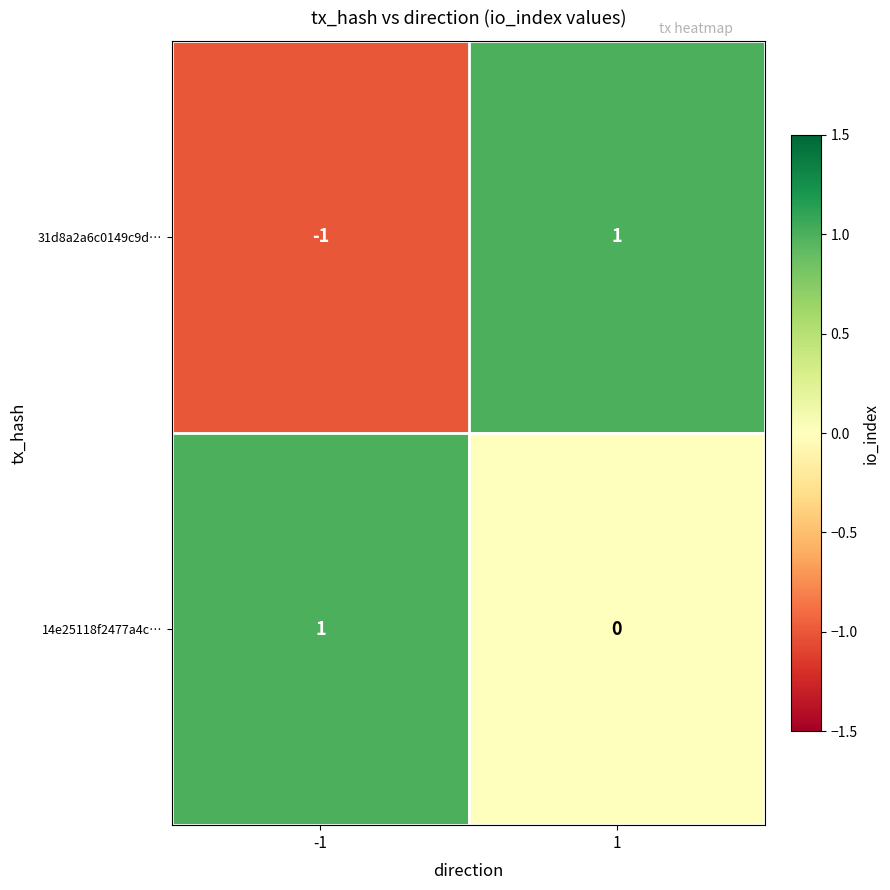

Which series has the widest spread of values?

31d8a2a6c0149c9d…